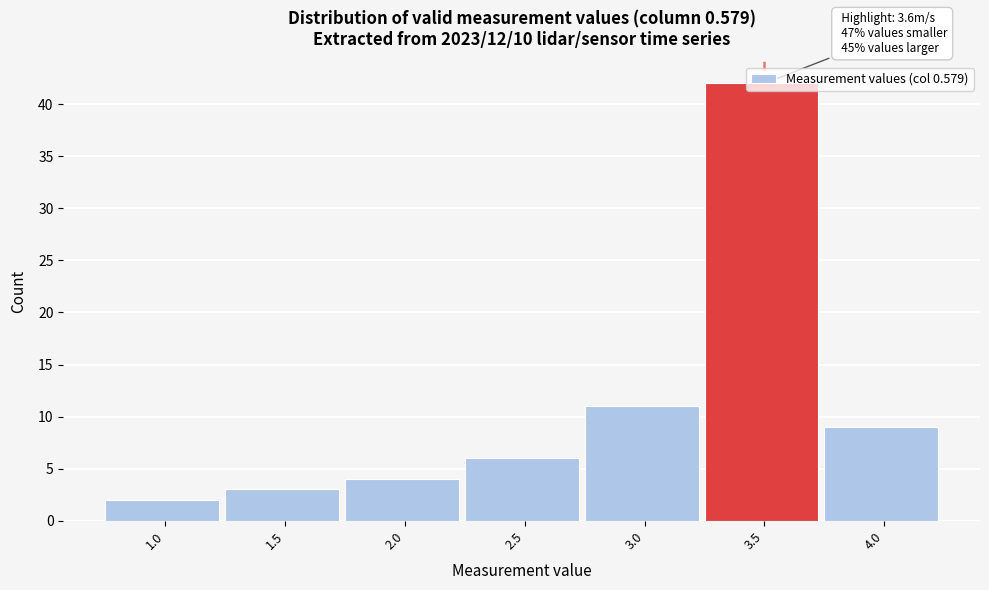

What is the difference between the maximum and minimum values?

40